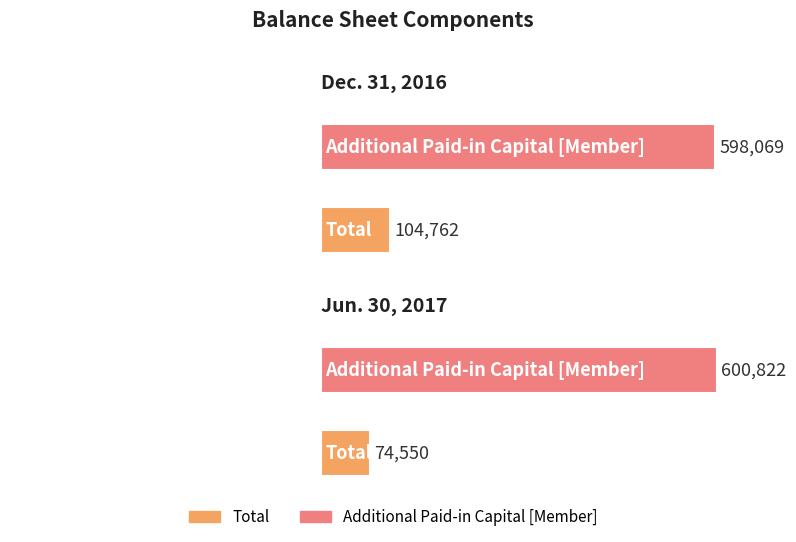

At which label is Total closest to 89656?

Dec. 31, 2016